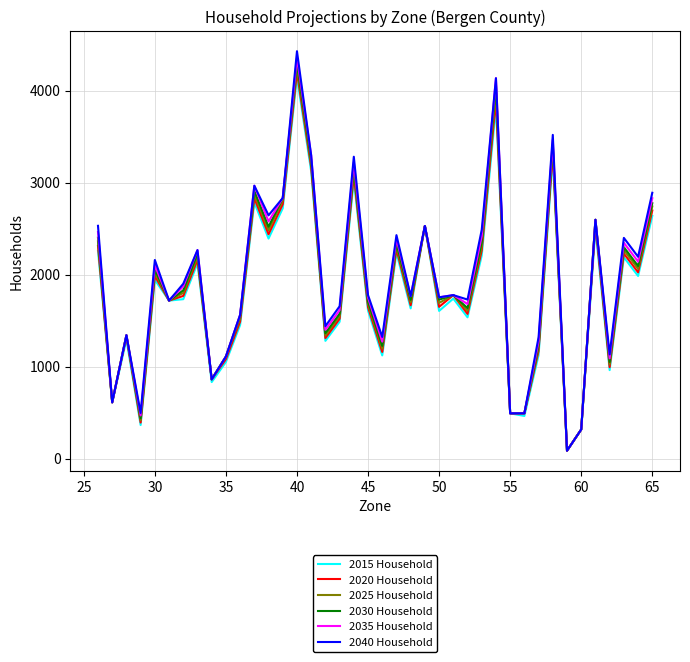

What is the average value of the 2035 Household series?

1930.6